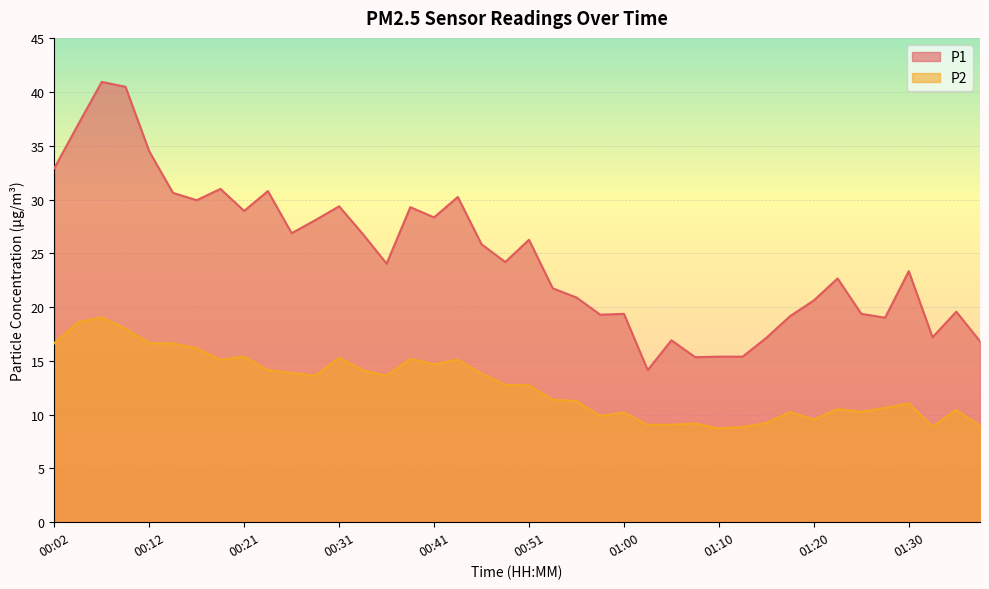

What value does the P2 series have at 00:26?

13.9